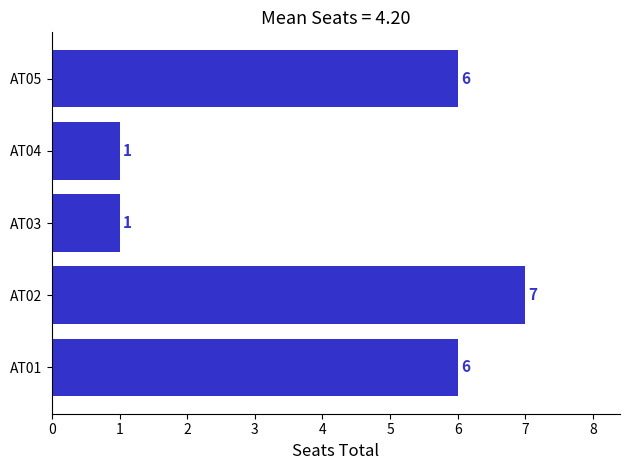

Reading bottom to top, list all the values displayed in this chart.

6	7	1	1	6